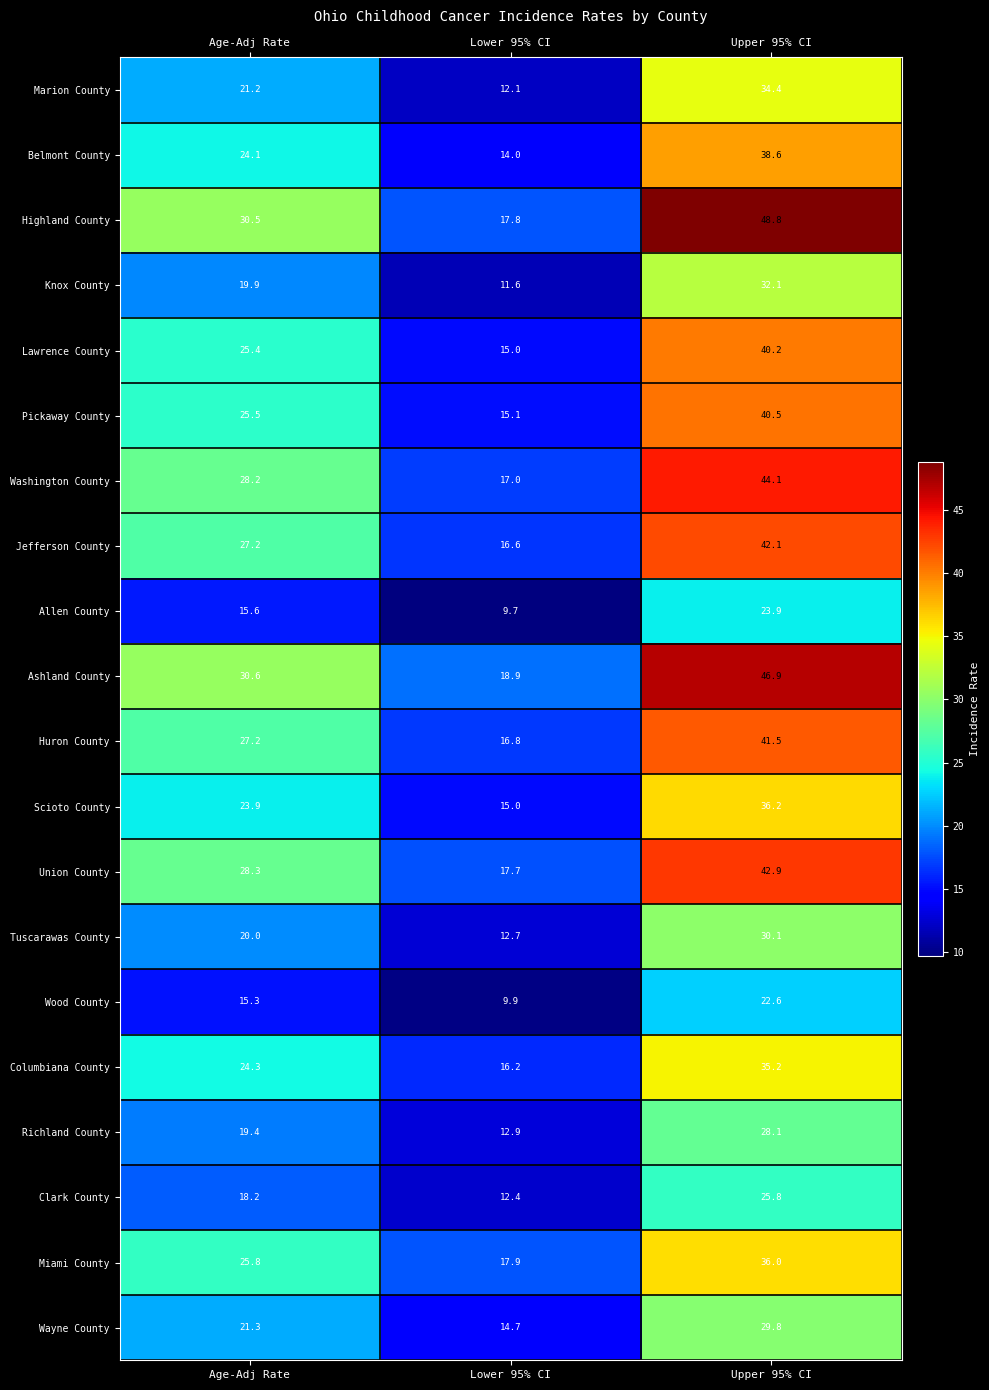

What is the spread (max minus min) of values at Lower 95% CI?

9.2